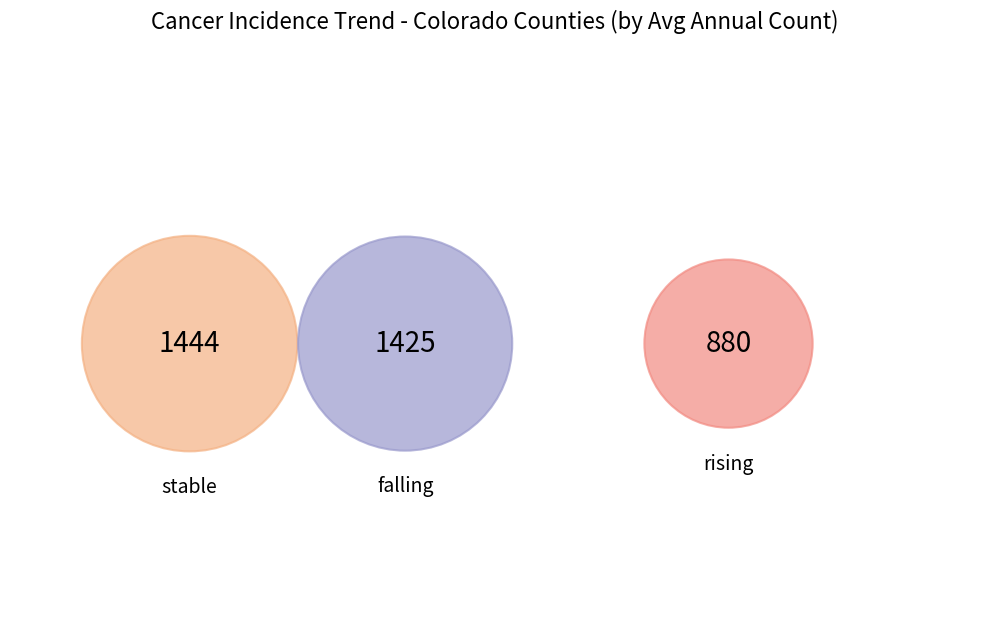

Count the number of slices in the pie.

3